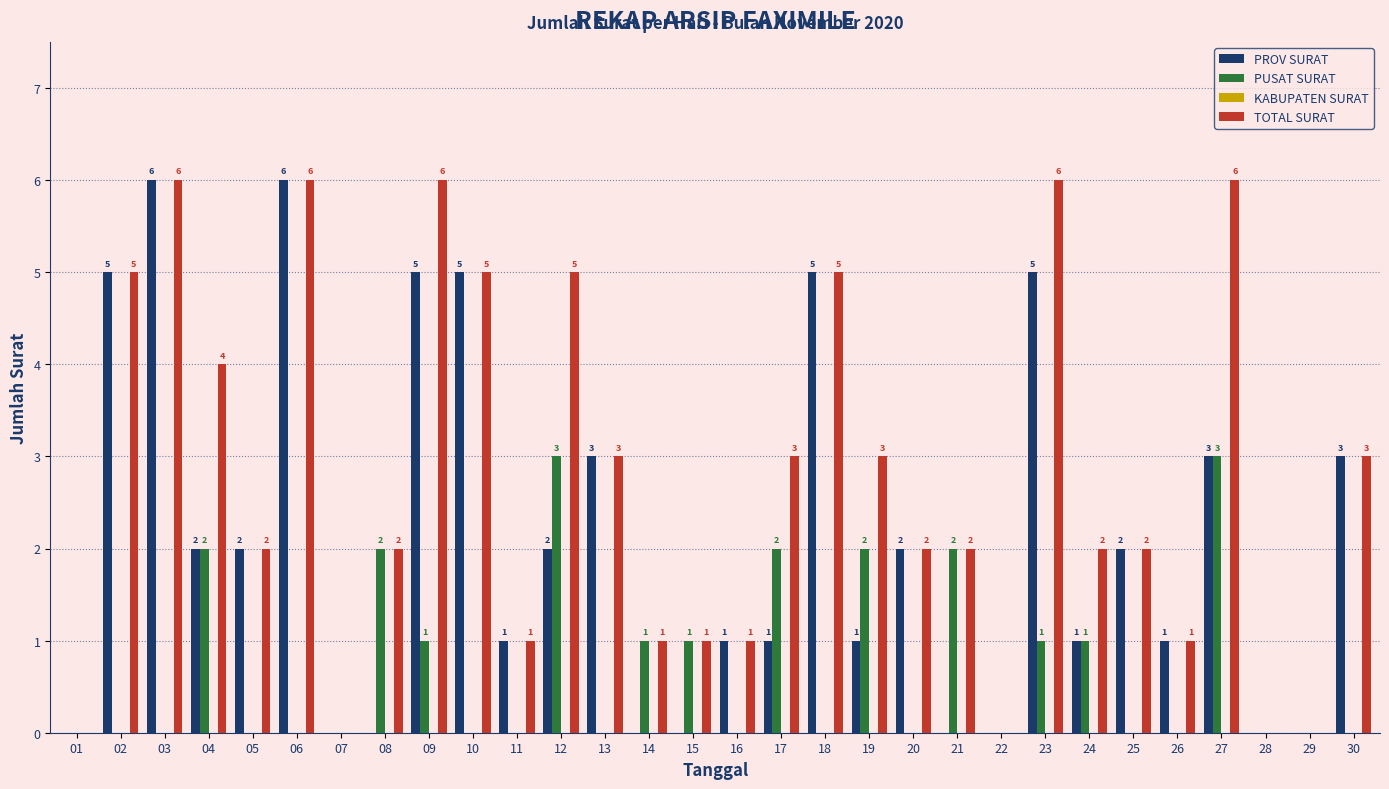

Reading right to left, what are all the values shown in this chart?

PROV SURAT: 30=3	29=0	28=0	27=3	26=1	25=2	24=1	23=5	22=0	21=0	20=2	19=1	18=5	17=1	16=1	15=0	14=0	13=3	12=2	11=1	10=5	09=5	08=0	07=0	06=6	05=2	04=2	03=6	02=5	01=0
PUSAT SURAT: 30=0	29=0	28=0	27=3	26=0	25=0	24=1	23=1	22=0	21=2	20=0	19=2	18=0	17=2	16=0	15=1	14=1	13=0	12=3	11=0	10=0	09=1	08=2	07=0	06=0	05=0	04=2	03=0	02=0	01=0
TOTAL SURAT: 30=3	29=0	28=0	27=6	26=1	25=2	24=2	23=6	22=0	21=2	20=2	19=3	18=5	17=3	16=1	15=1	14=1	13=3	12=5	11=1	10=5	09=6	08=2	07=0	06=6	05=2	04=4	03=6	02=5	01=0